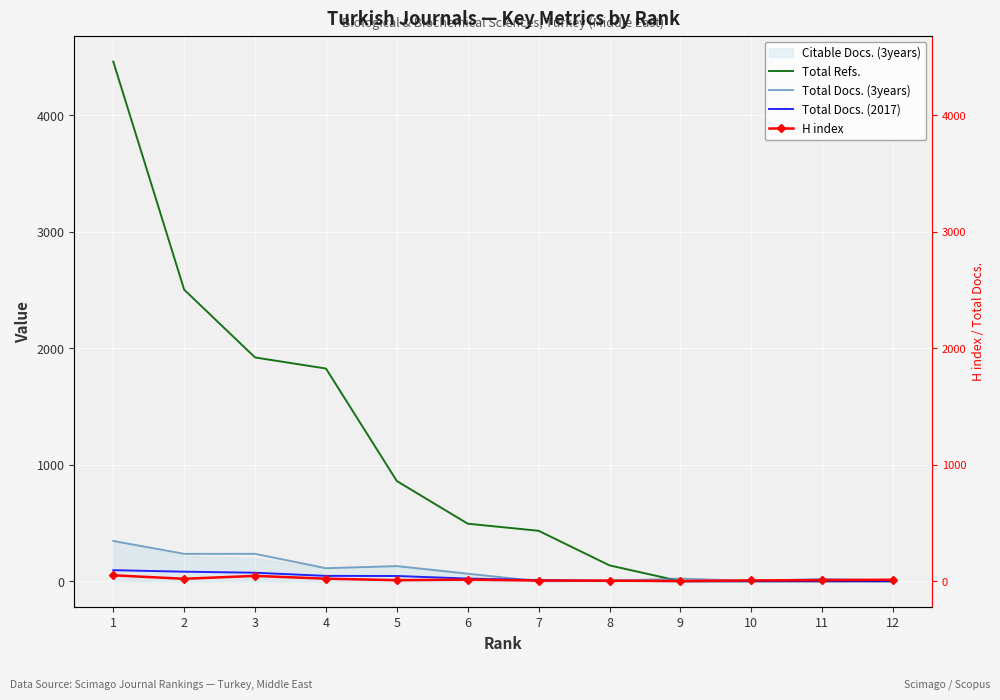

Reading left to right, extract all data points from this chart.

Total Refs.: 4461	2503	1921	1826	860	494	433	136	0	0	0	0
Total Docs. (3years): 346	235	235	112	130	65	0	4	23	2	20	7
Total Docs. (2017): 95	82	73	46	45	23	10	4	0	0	0	0
H index: 51	21	46	22	9	14	6	5	2	7	9	13